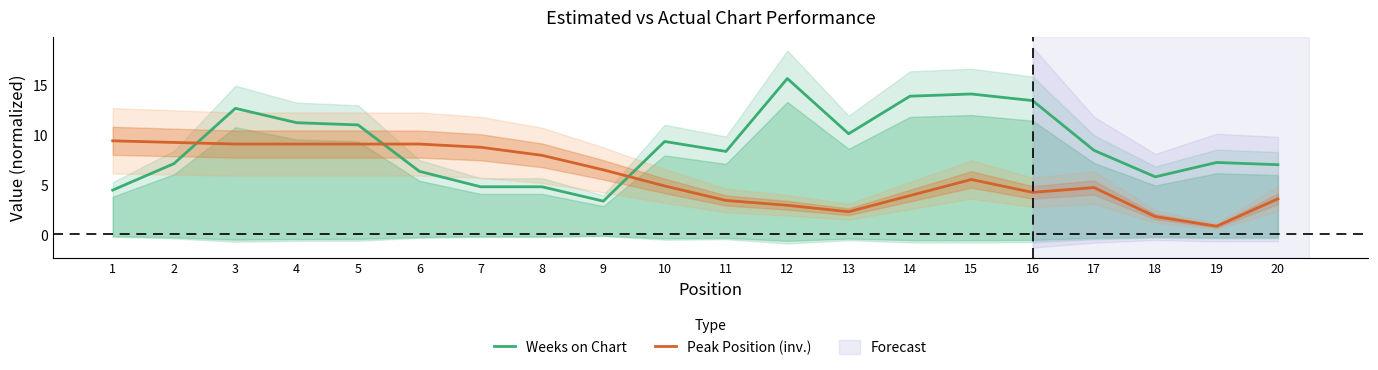

Does the chart have visible grid lines?

No